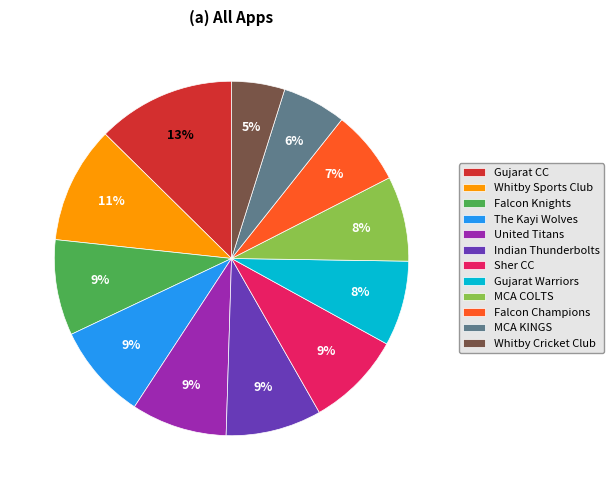

Between Gujarat Warriors and Whitby Cricket Club, which is larger?

Gujarat Warriors